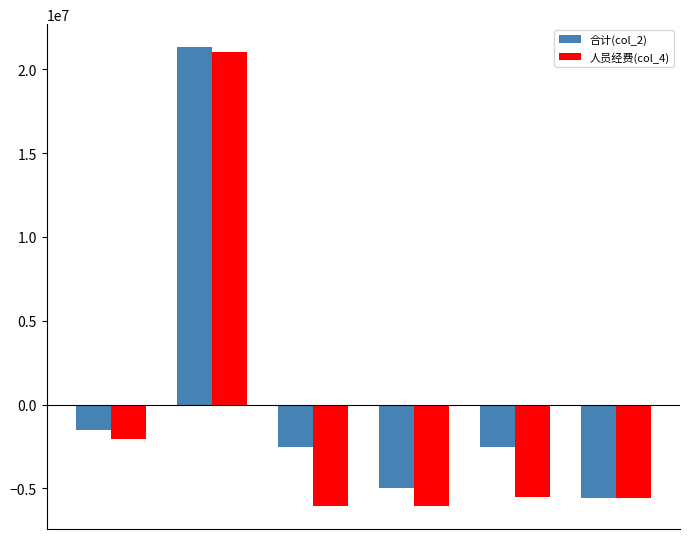

List the series in order of their overall mean, lowest first.

人员经费(col_4), 合计(col_2)